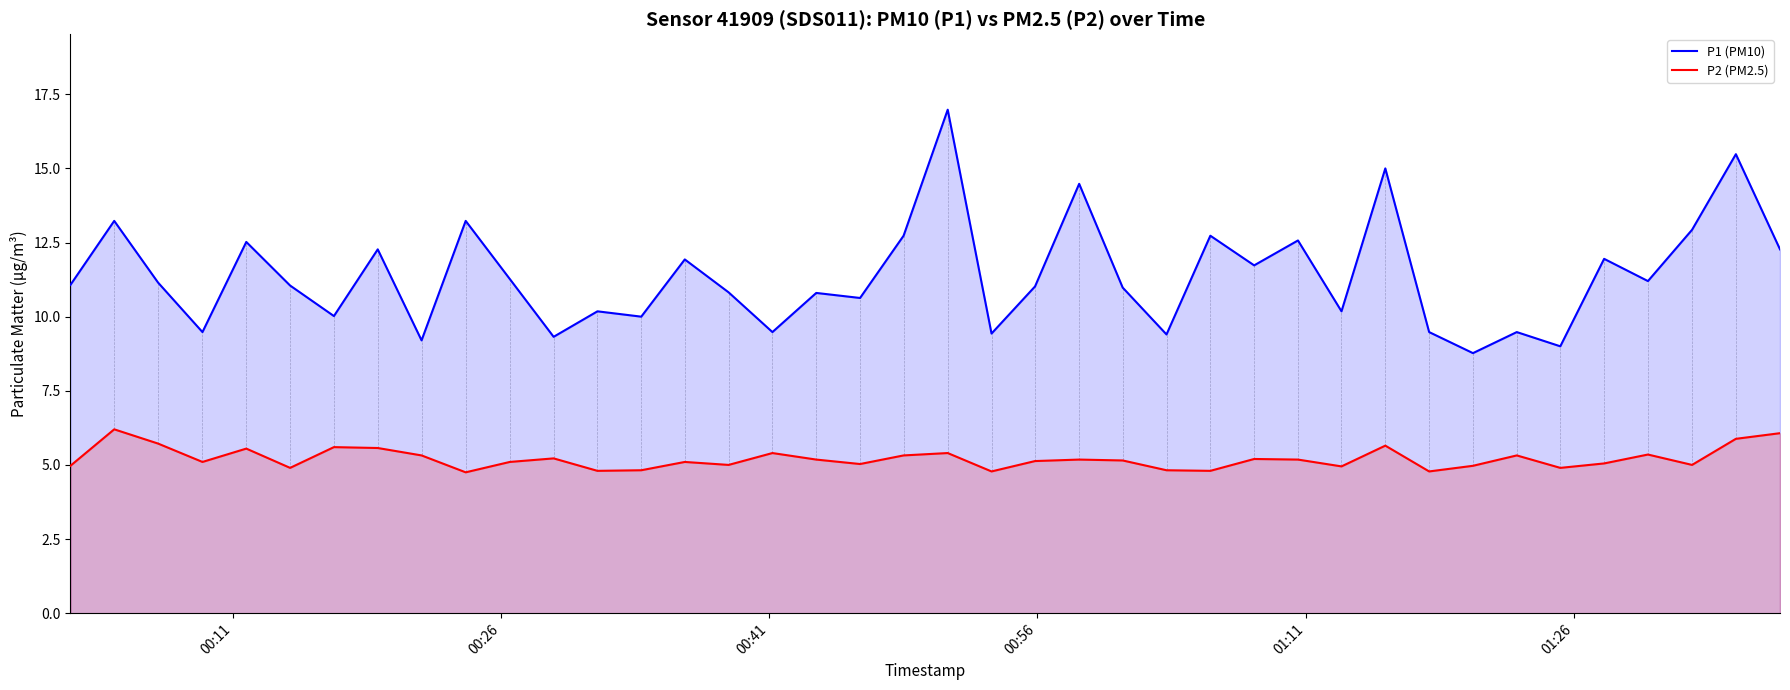

What is the greatest value displayed?

17.0